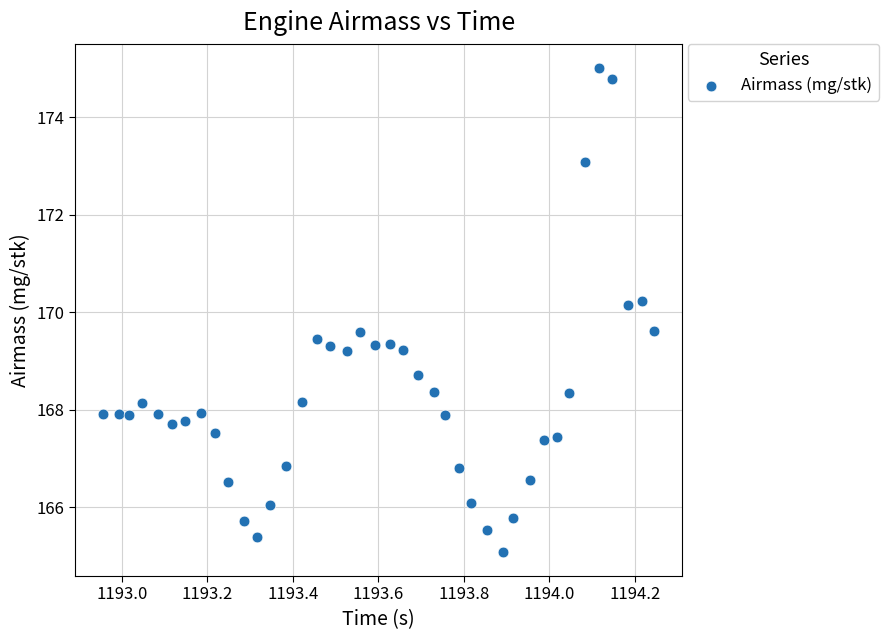

What is the range of Y values (max minus min)?

9.9